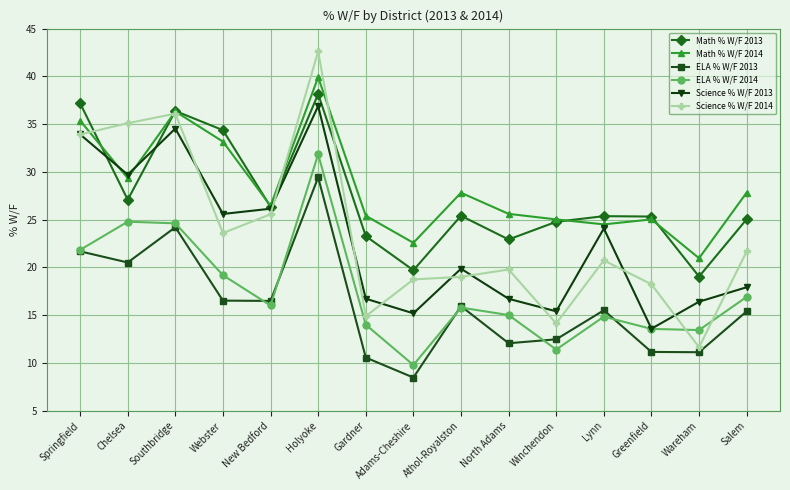

What are all the series names shown in the legend?

Math % W/F 2013, Math % W/F 2014, ELA % W/F 2013, ELA % W/F 2014, Science % W/F 2013, Science % W/F 2014